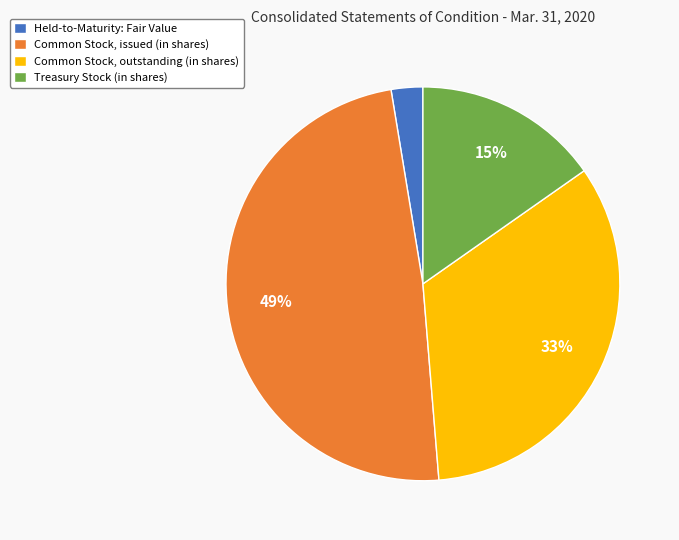

Rank the categories by value from lowest to highest.

Held-to-Maturity: Fair Value, Treasury Stock (in shares), Common Stock, outstanding (in shares), Common Stock, issued (in shares)